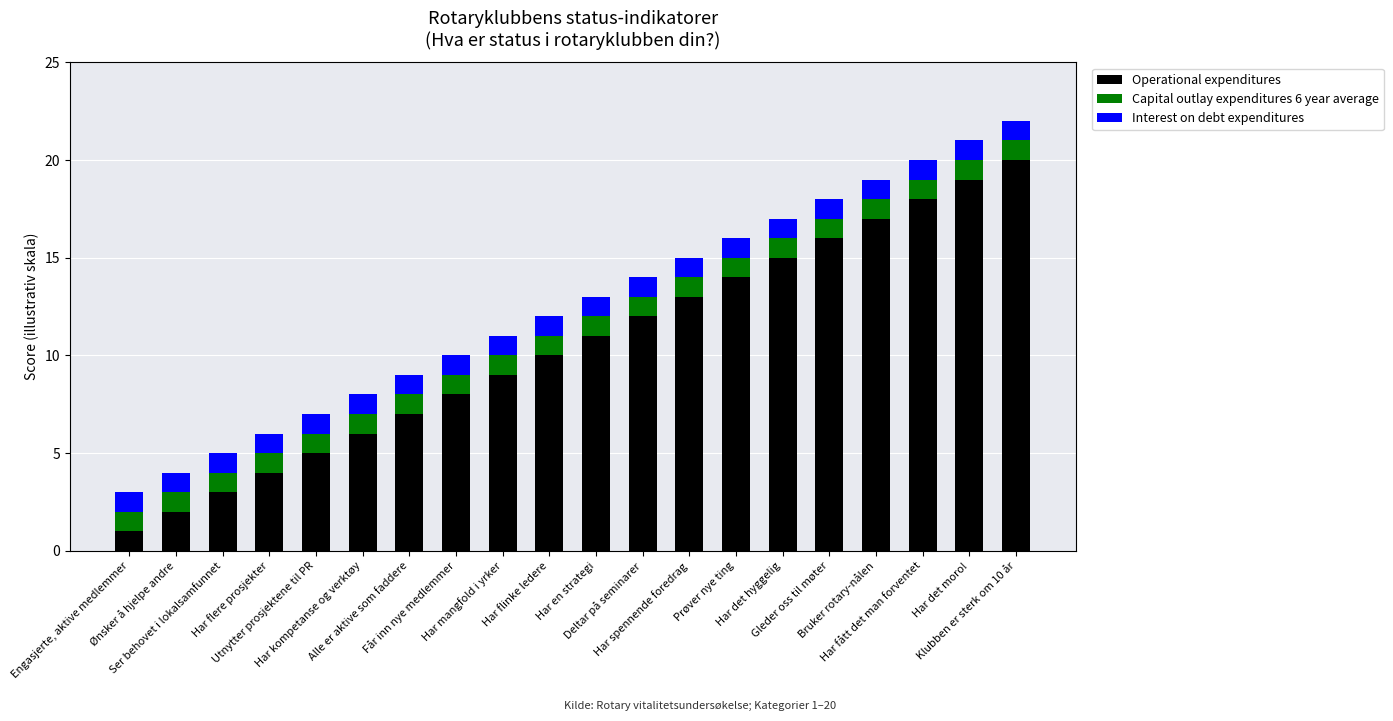

What is the highest value of the Operational expenditures series?

20